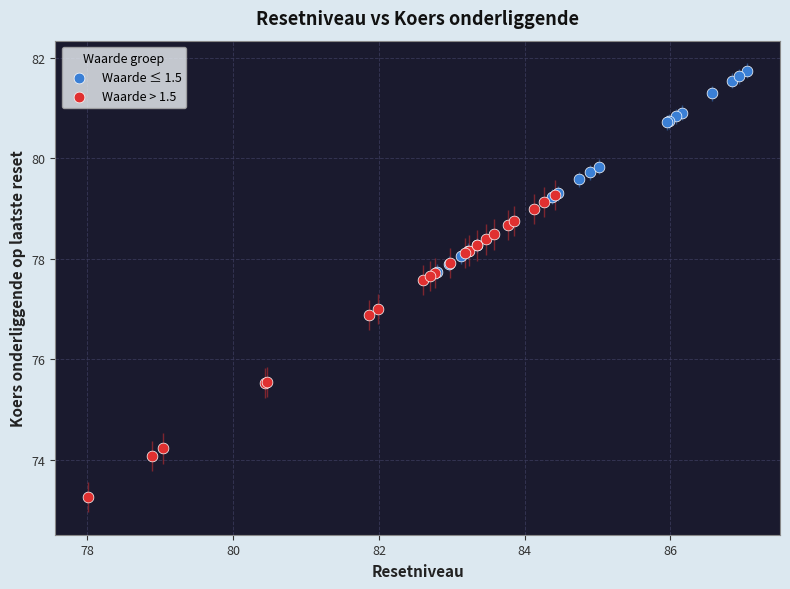

Which series reaches the minimum Y coordinate?

Waarde > 1.5